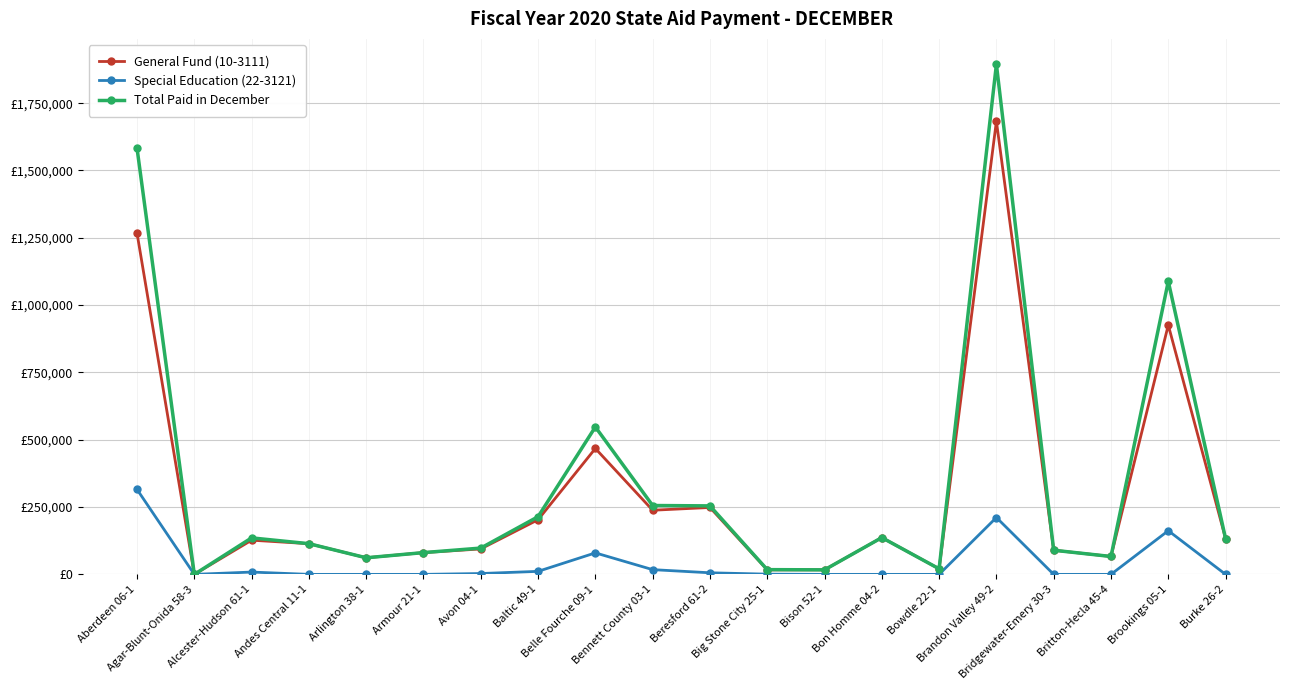

Which series has the largest total across all categories?

Total Paid in December